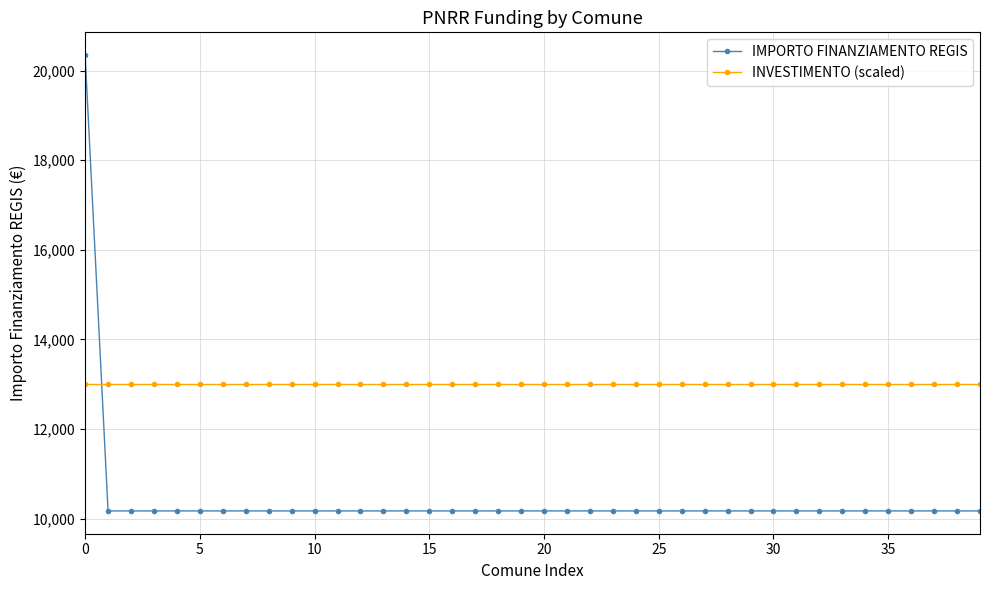

What is the value of the IMPORTO FINANZIAMENTO REGIS point at the 1st from the left?

20344